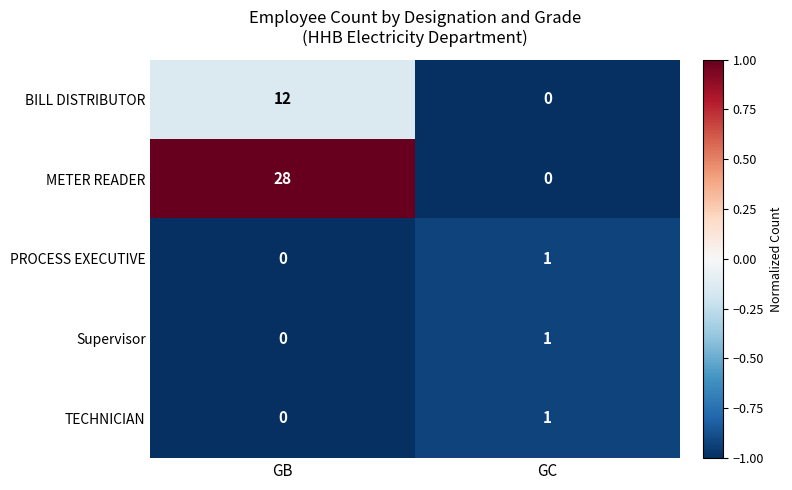

What is the difference between the BILL DISTRIBUTOR values at GB and GC?

12